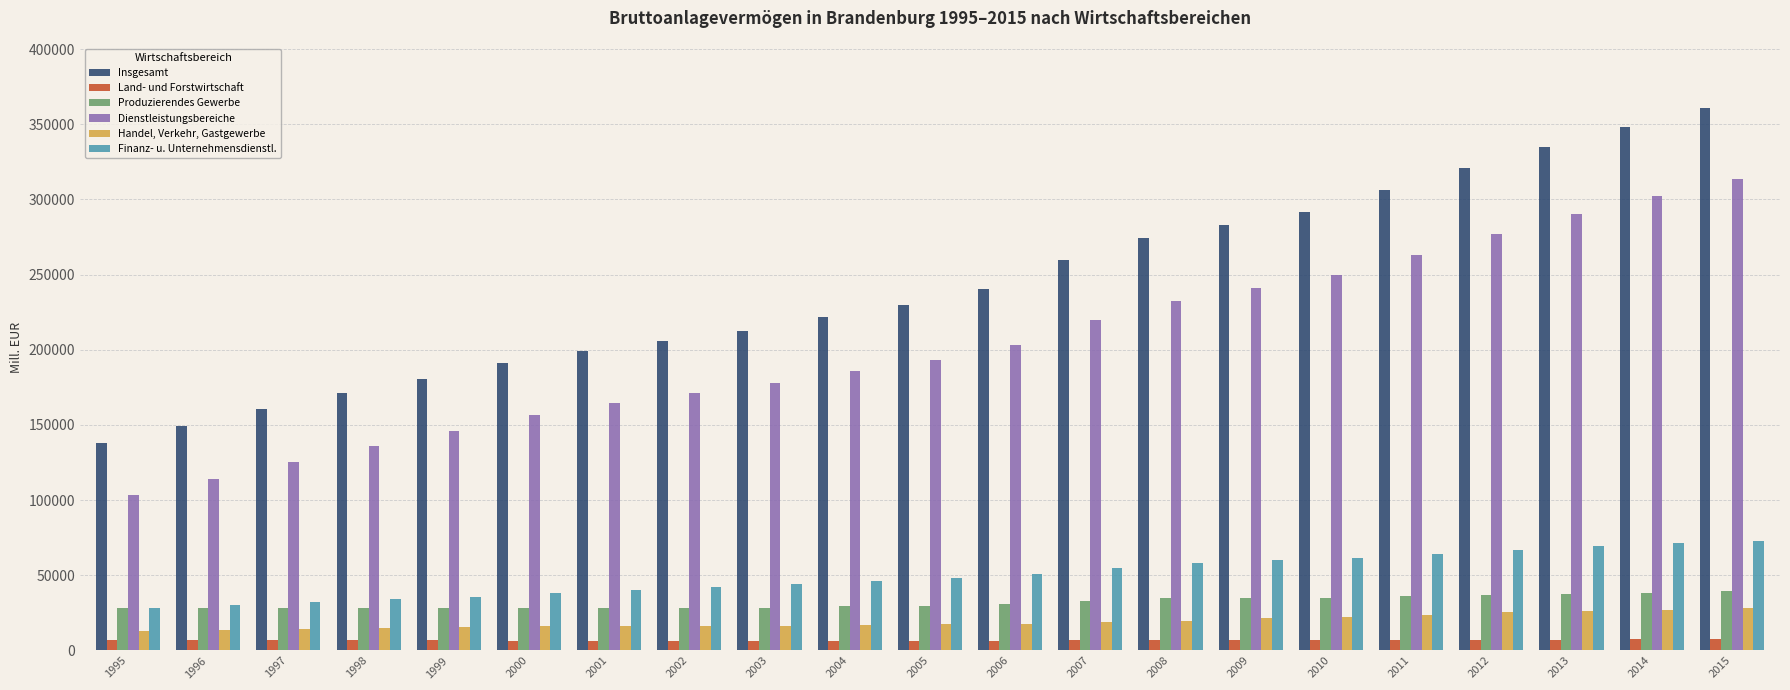

At 2011, list the series in order from largest to smallest.

Insgesamt, Dienstleistungsbereiche, Finanz- u. Unternehmensdienstl., Produzierendes Gewerbe, Handel, Verkehr, Gastgewerbe, Land- und Forstwirtschaft